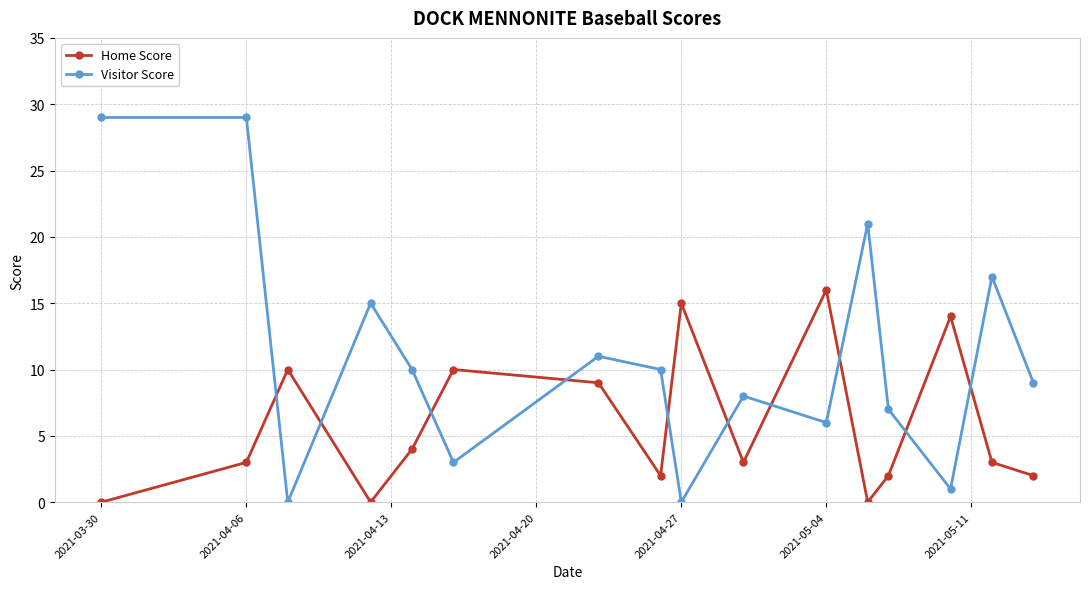

Which series has the largest total across all categories?

Visitor Score